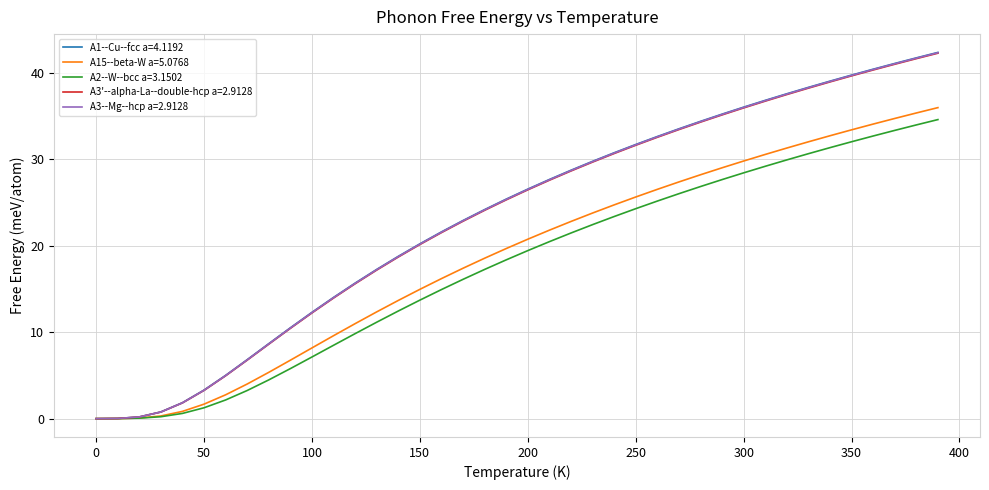

What is the maximum value for A2--W--bcc a=3.1502?

34.6